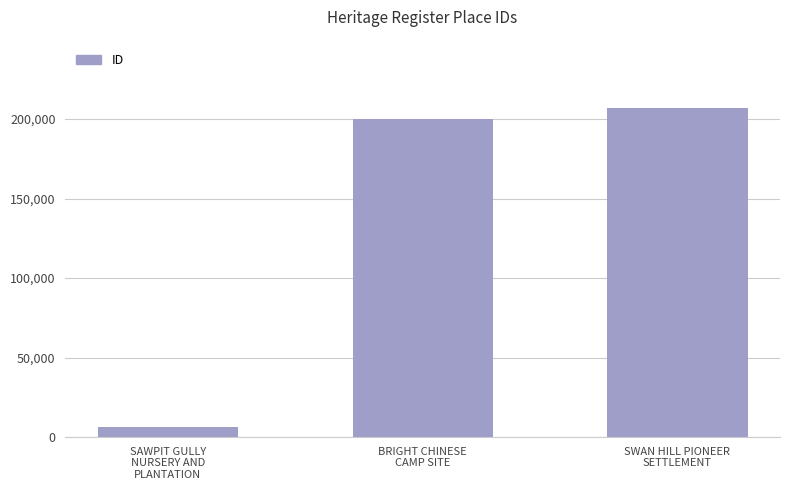

What is the greatest value displayed?

206822